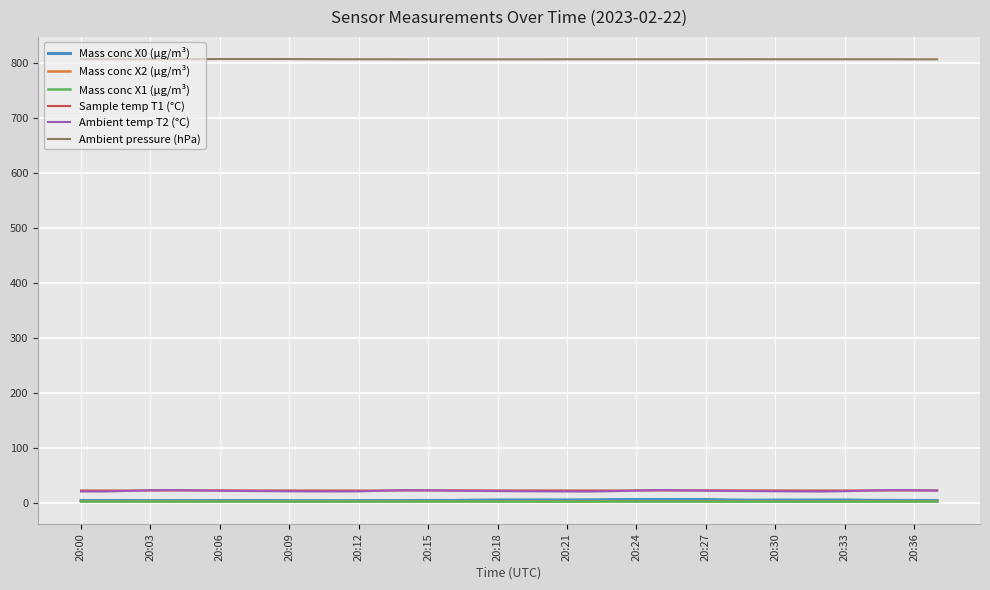

True or false: Ambient temp T2 (°C) and Mass conc X2 (μg/m³) cross at least once.

False